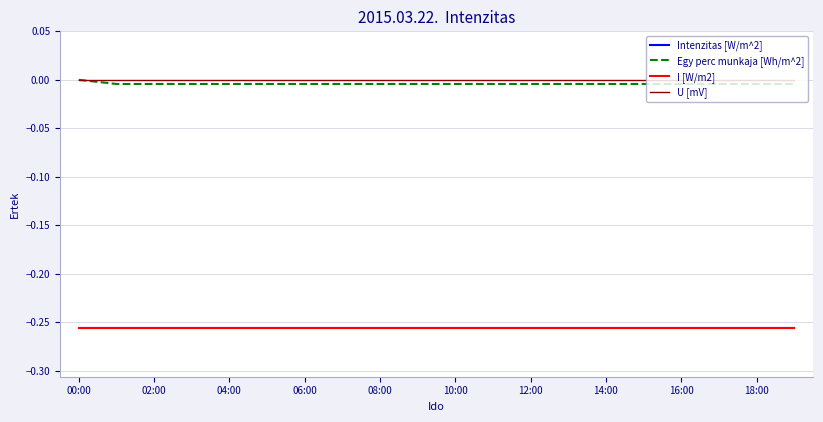

Is this an area chart (filled region under the line)?

No